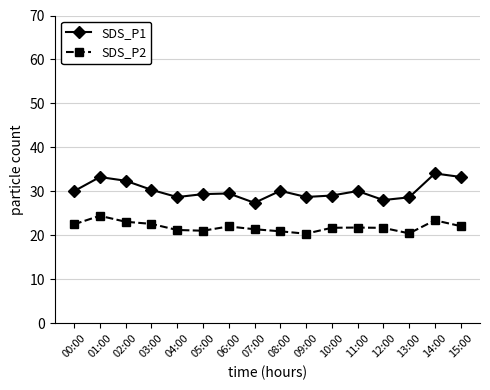

True or false: SDS_P1 has more than 1 interior local peaks.

True